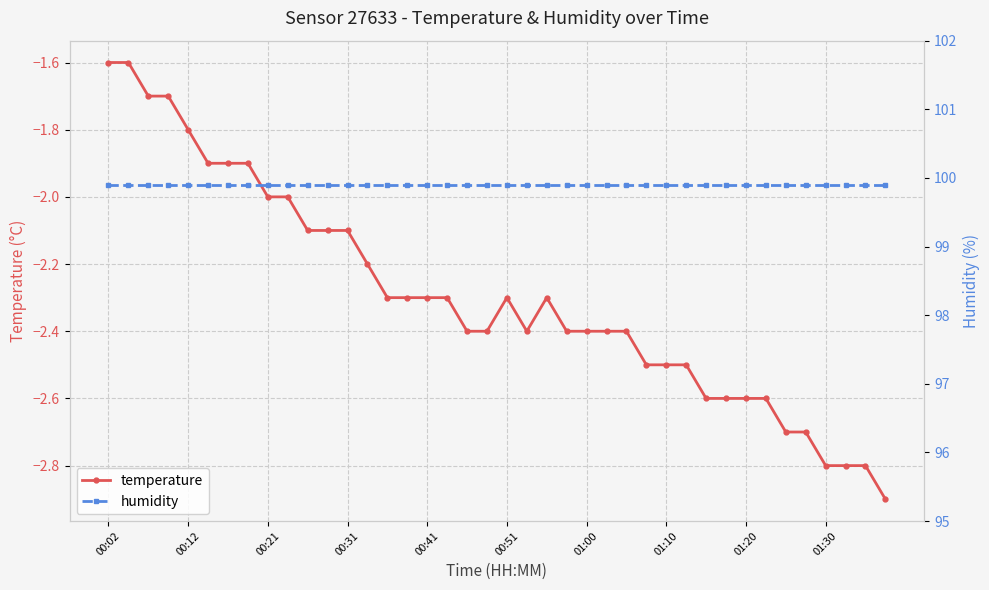

What is the highest value of the temperature series?

-1.6